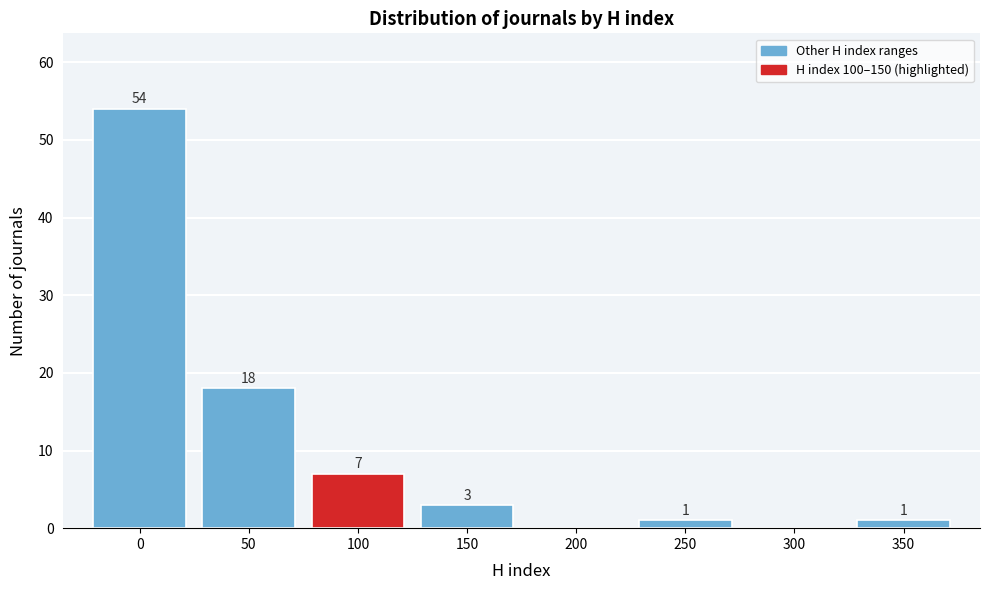

Reading left to right, list all the values displayed in this chart.

0=54	50=18	100=7	150=3	200=0	250=1	300=0	350=1